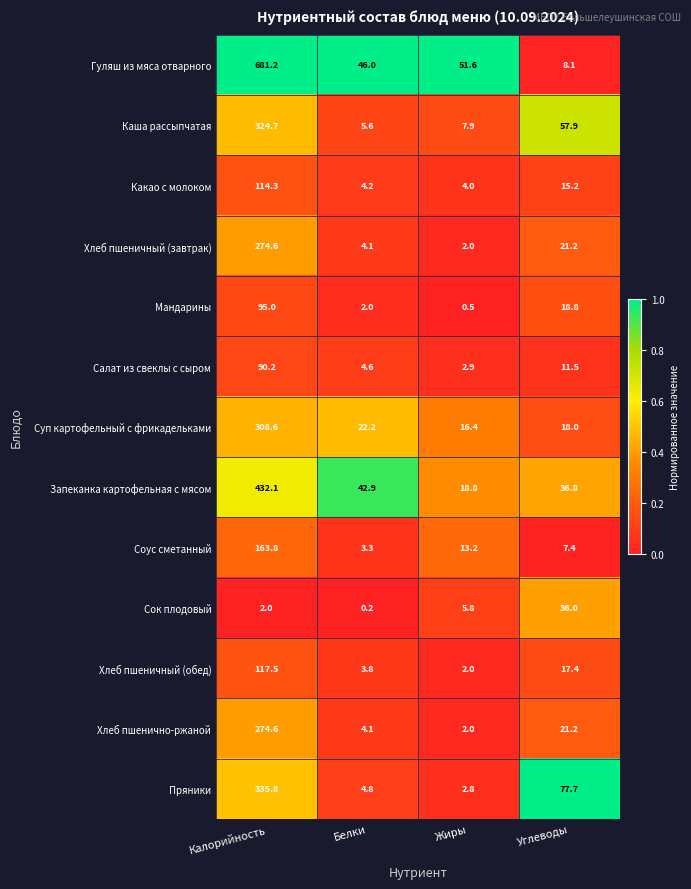

Which series has the largest total across all categories?

Гуляш из мяса отварного